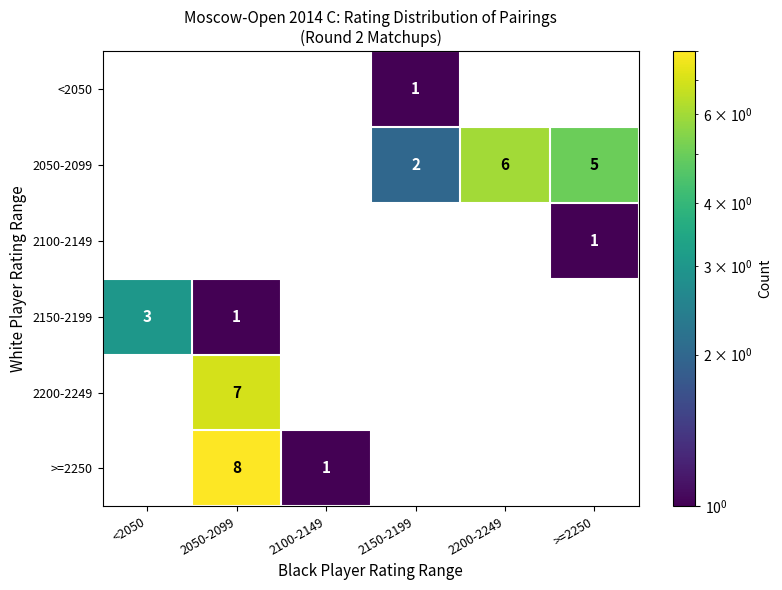

How many series are shown in this chart?

6